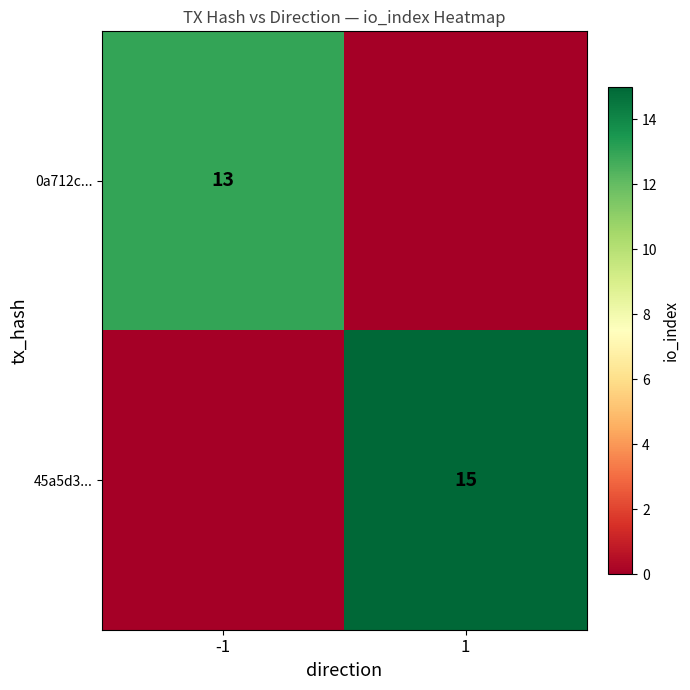

Count the number of data series in this chart.

2